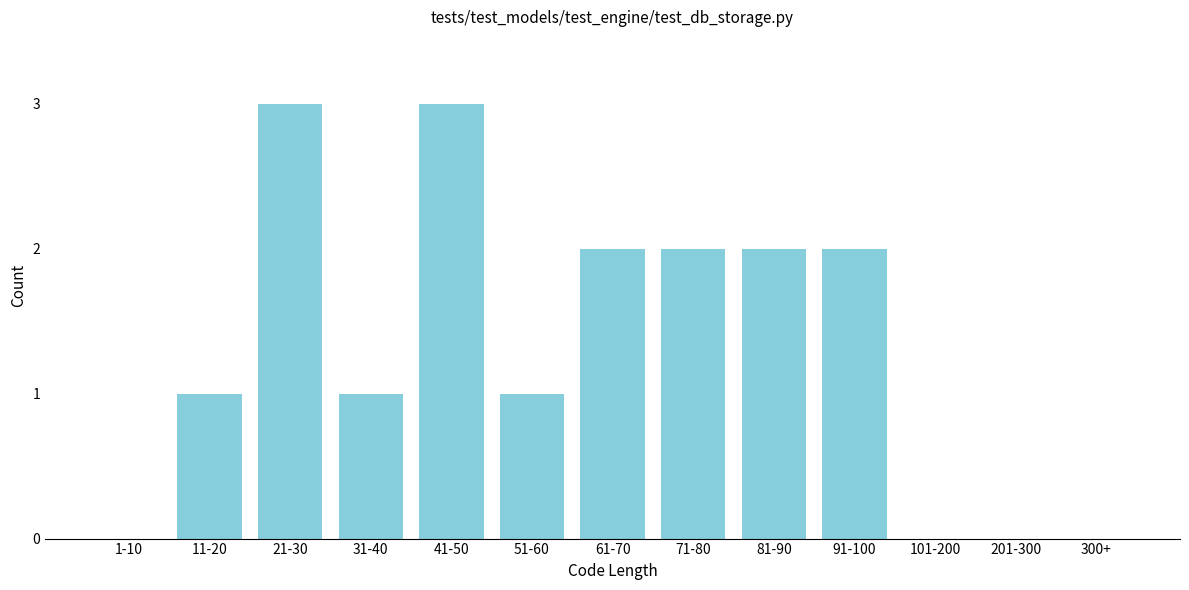

Reading left to right, transcribe all the data shown in this chart.

1-10=0	11-20=1	21-30=3	31-40=1	41-50=3	51-60=1	61-70=2	71-80=2	81-90=2	91-100=2	101-200=0	201-300=0	300+=0